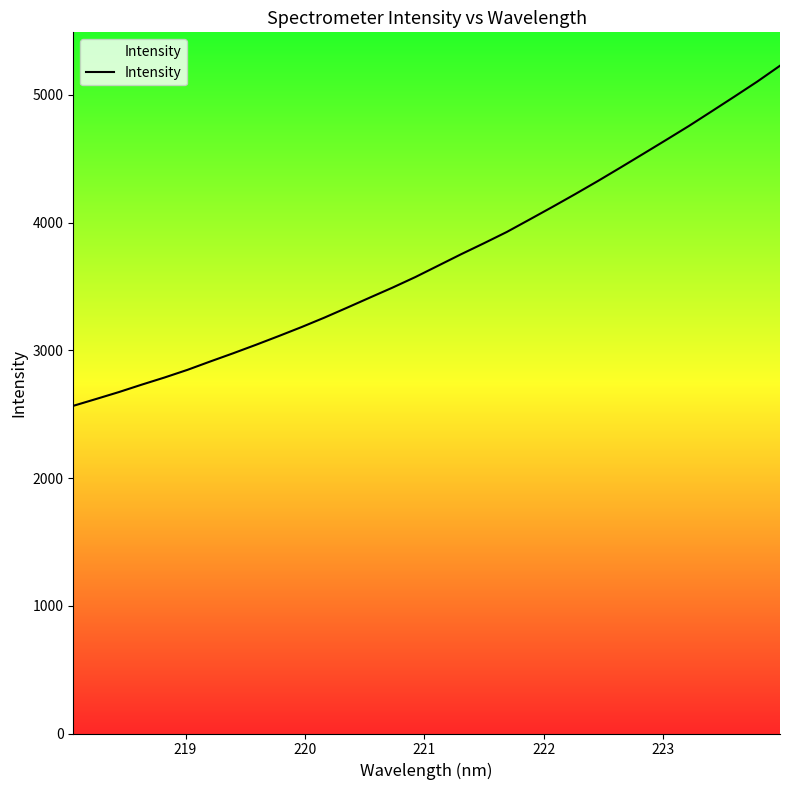

What is the greatest value displayed?

5227.5